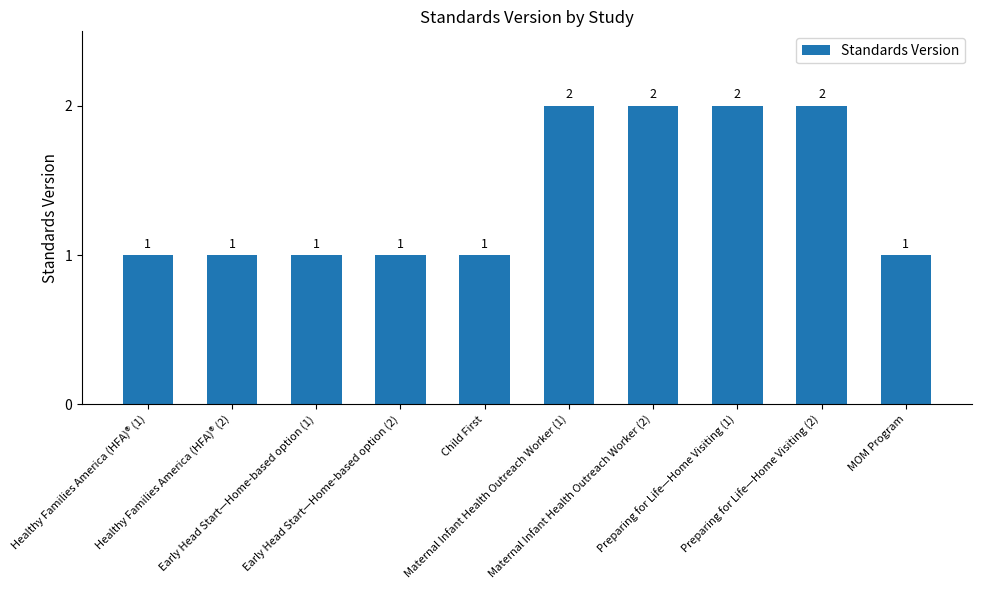

How many bars are there in total?

10